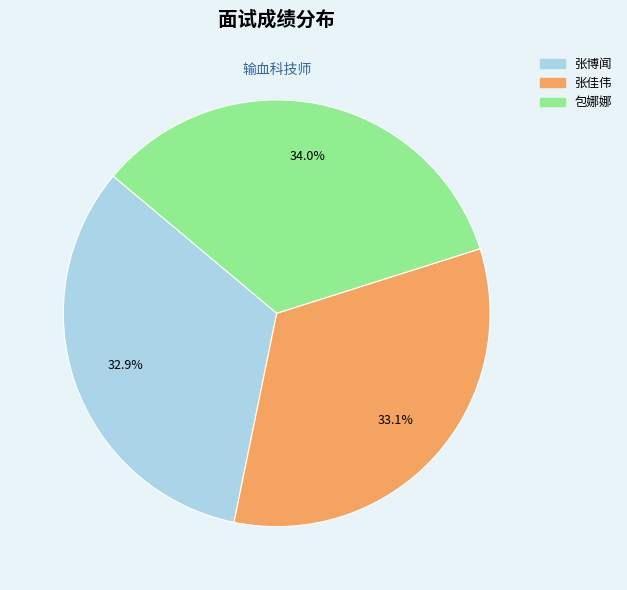

Does 张佳伟 account for over 50% of the chart?

No